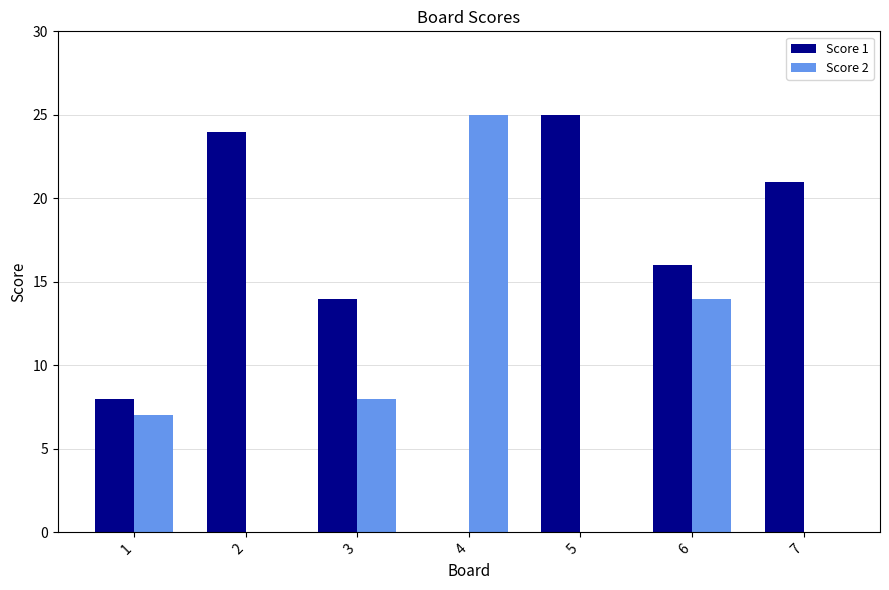

Are the bars grouped side by side (vs. stacked)?

Yes